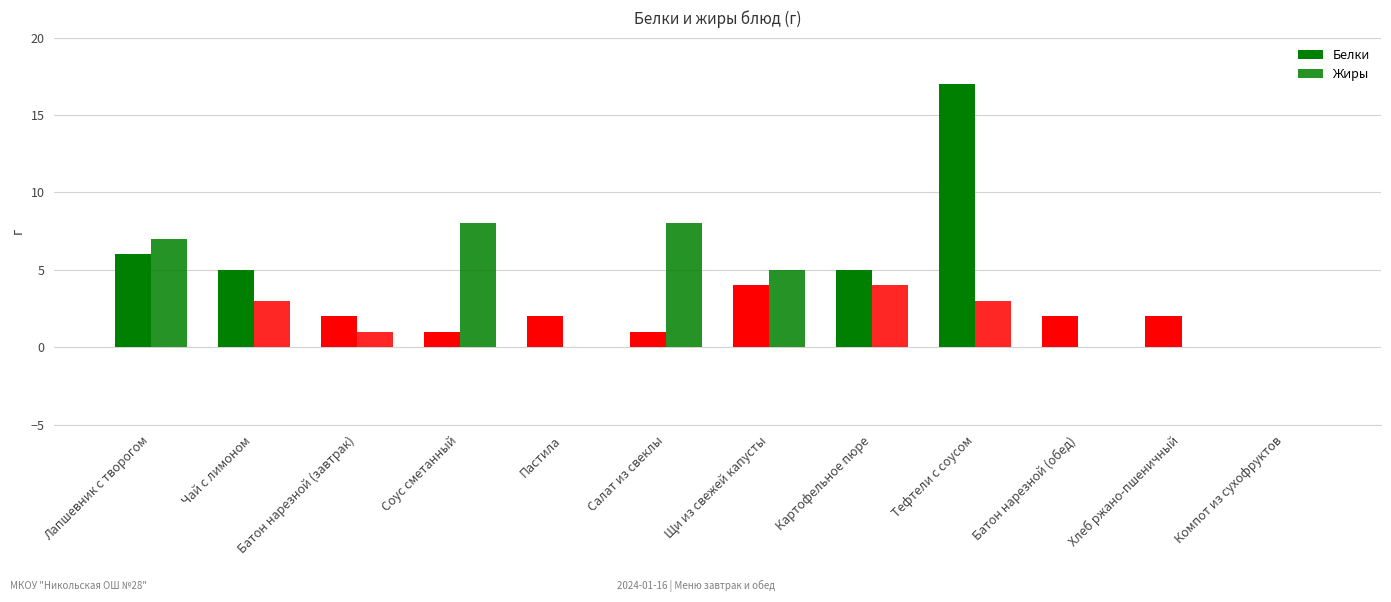

At which category does the chart reach its minimum across all series?

Компот из сухофруктов